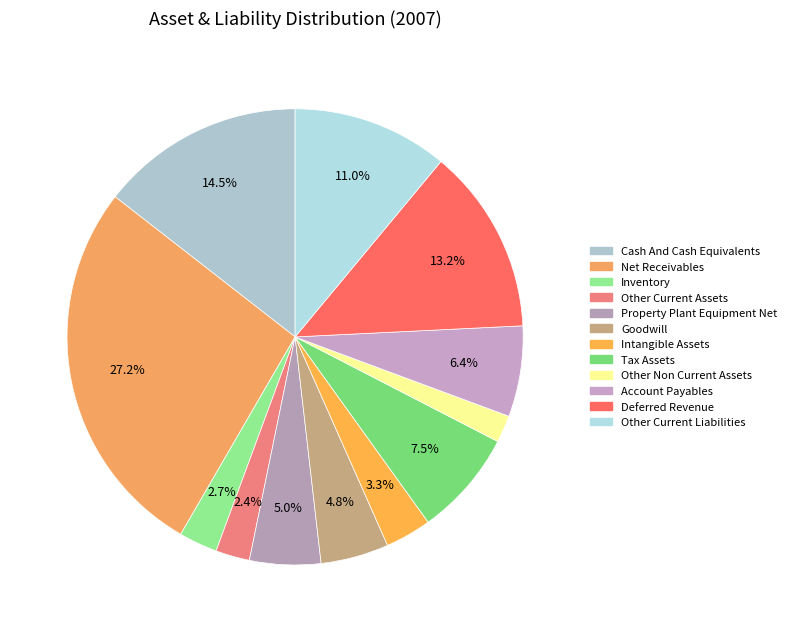

How much of the chart is everything except Goodwill?

95.2%